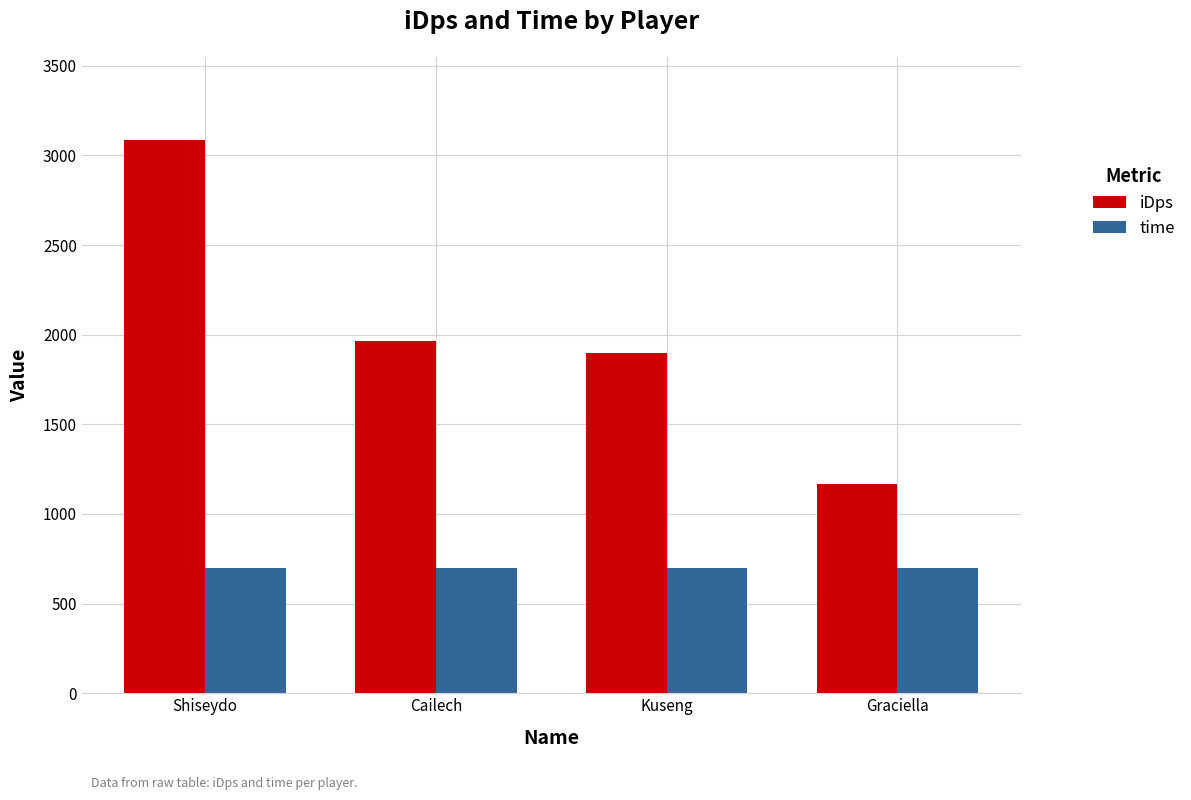

What is the difference between the highest and lowest values at Shiseydo?

2386.3